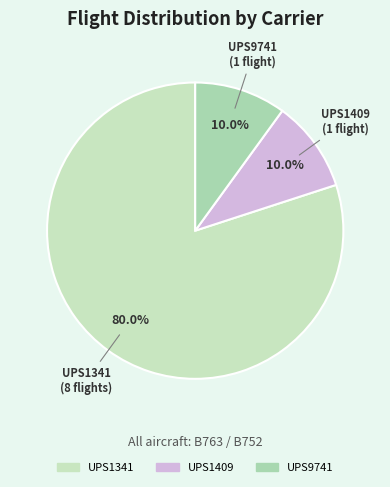

What is the majority slice?

UPS1341